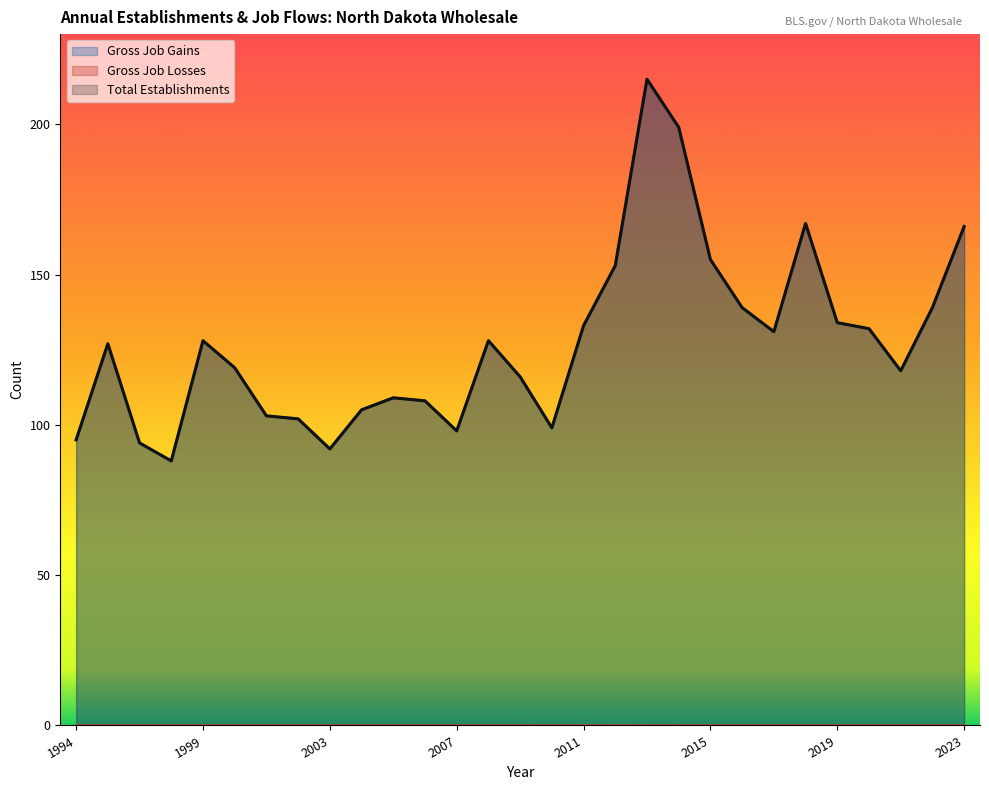

Where does the Gross Job Gains series first go above 127?

1999